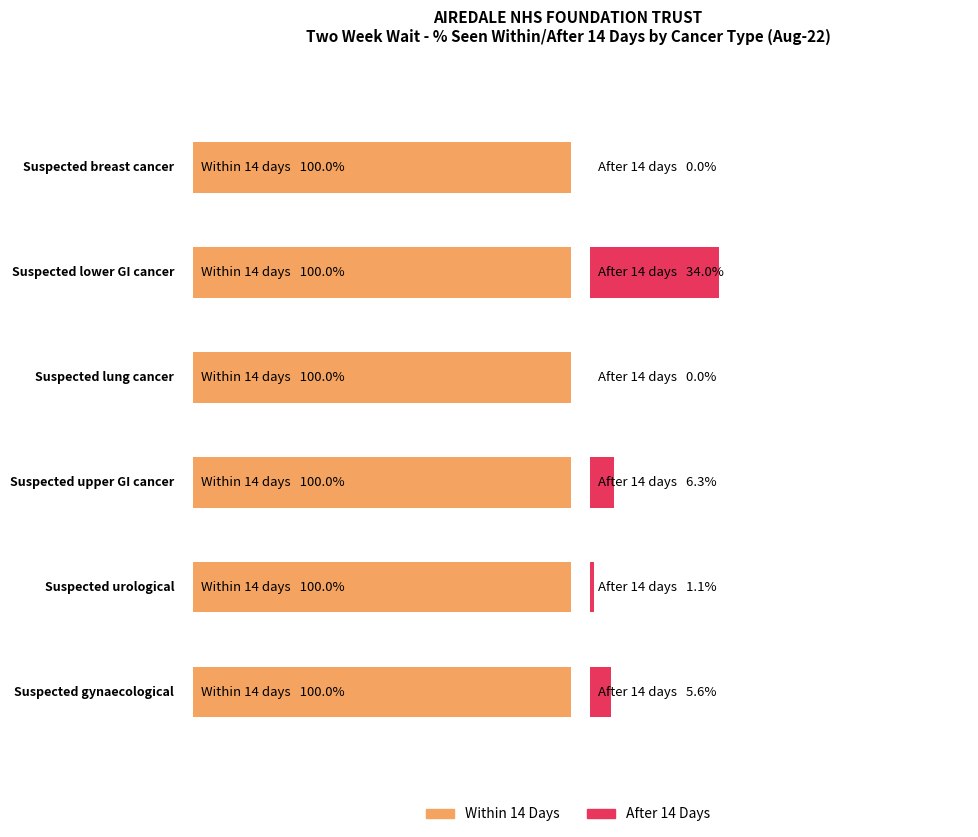

At how many categories does at least one series exceed 24?

6